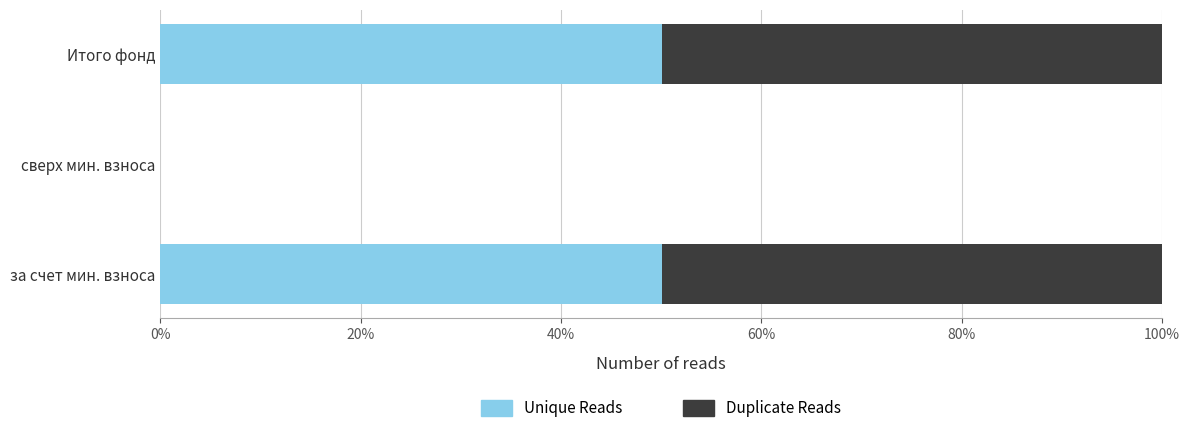

The Unique Reads series shows 50.1 at за счет мин. взноса. True or false?

True